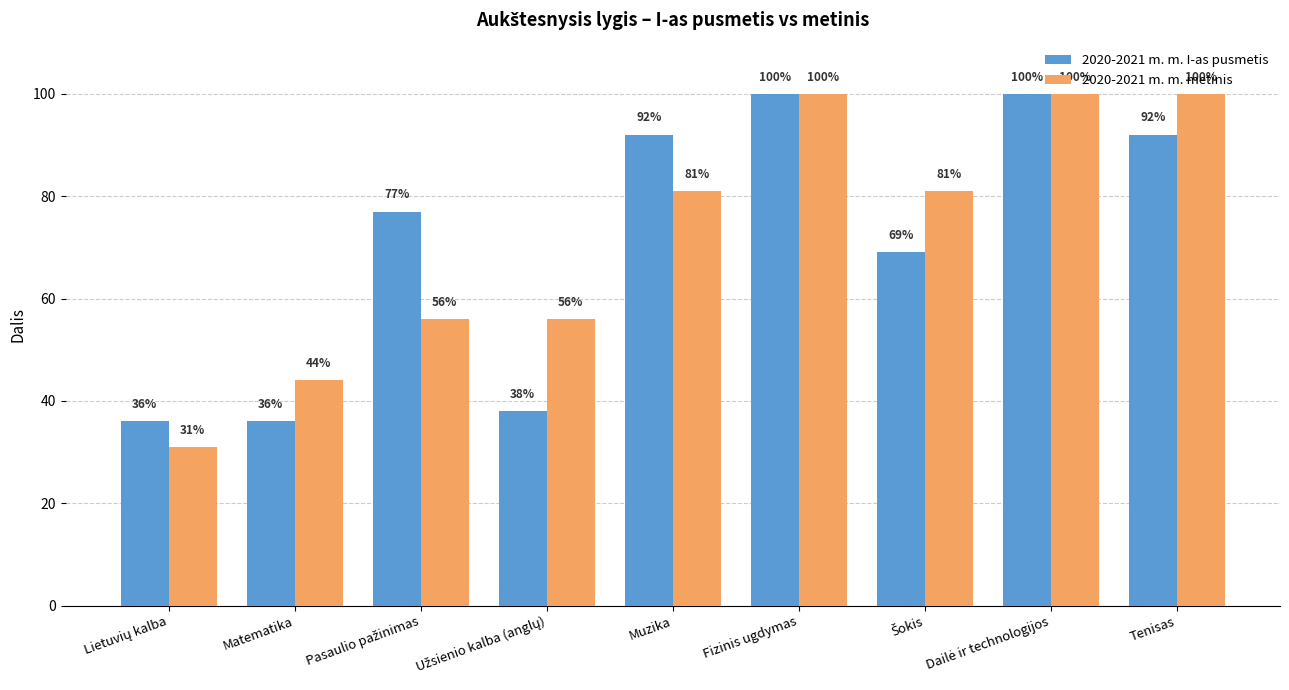

What value does the 2020-2021 m. m. I-as pusmetis series have at Dailė ir technologijos?

1.0